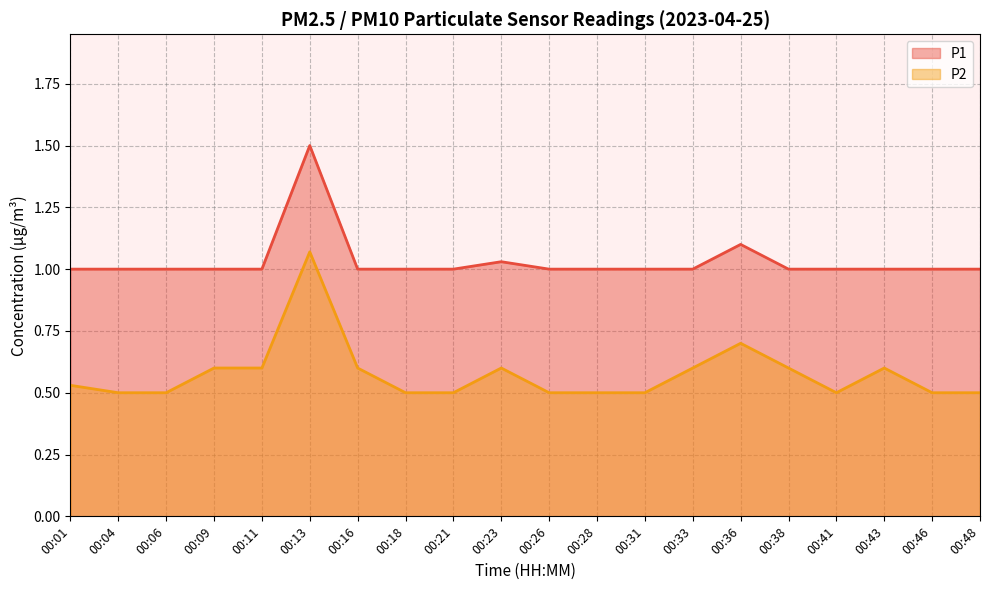

What are all the series names shown in the legend?

P1, P2